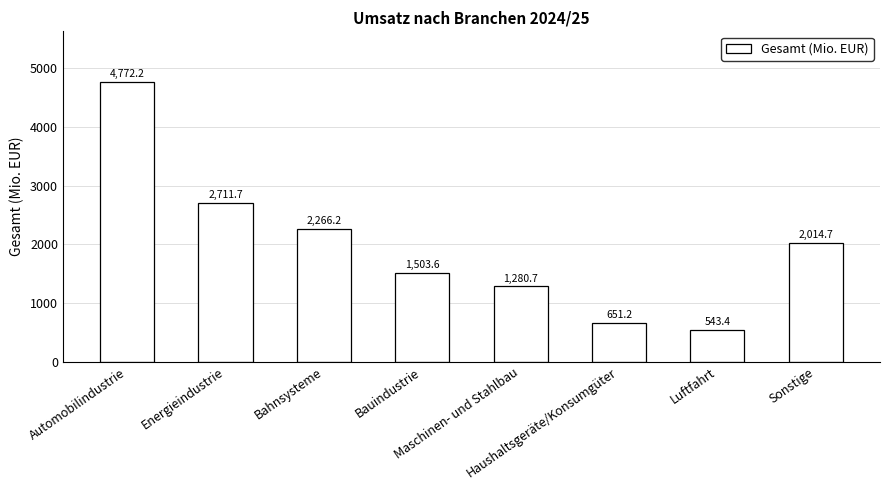

Are the bars horizontal?

No